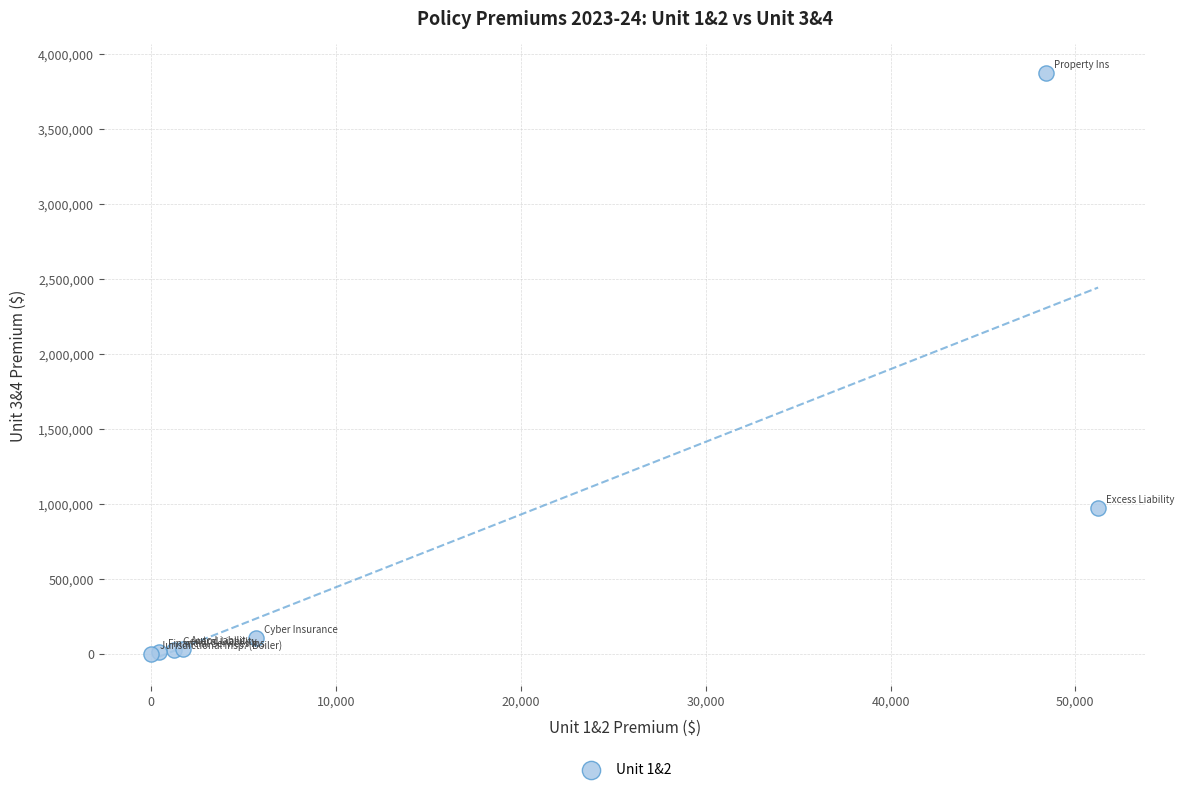

What Y value in the scatter plot is closest to 1935184?

973399.7